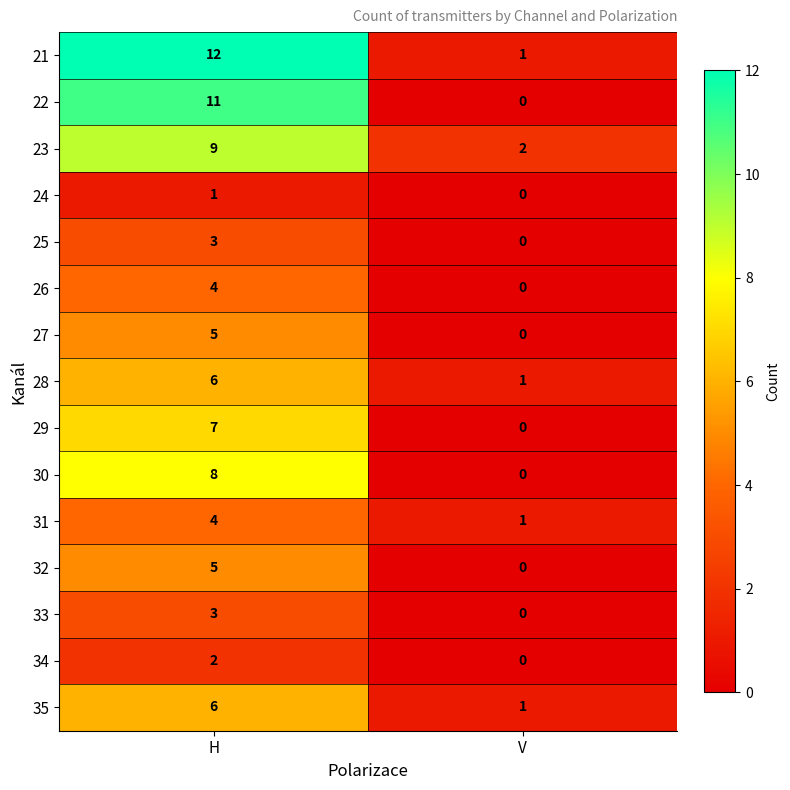

What is the sum of the 22 values at V and H?

11